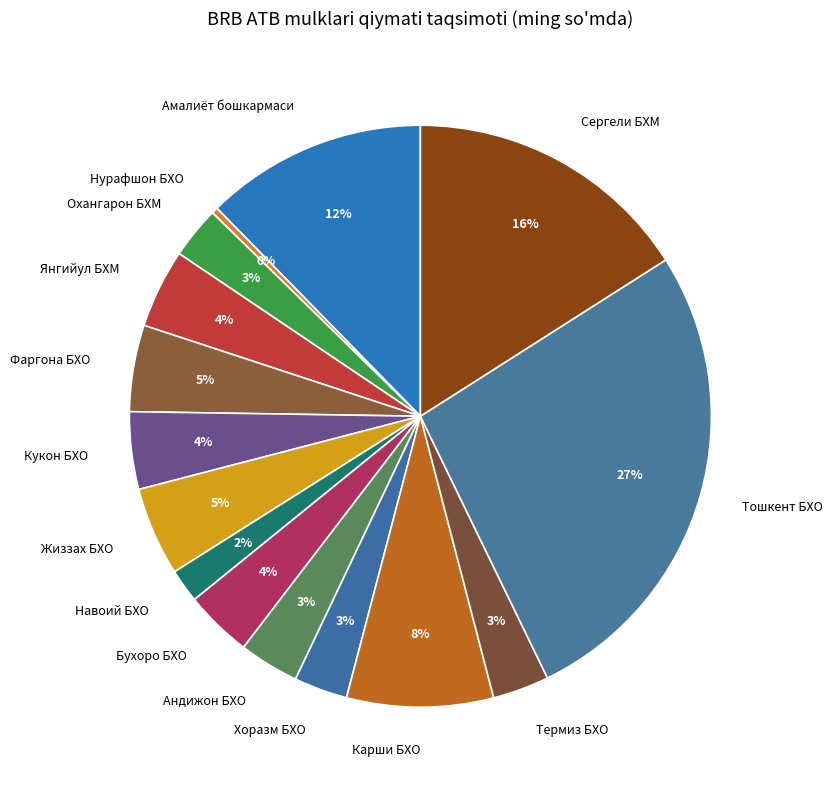

Count the number of slices in the pie.

15